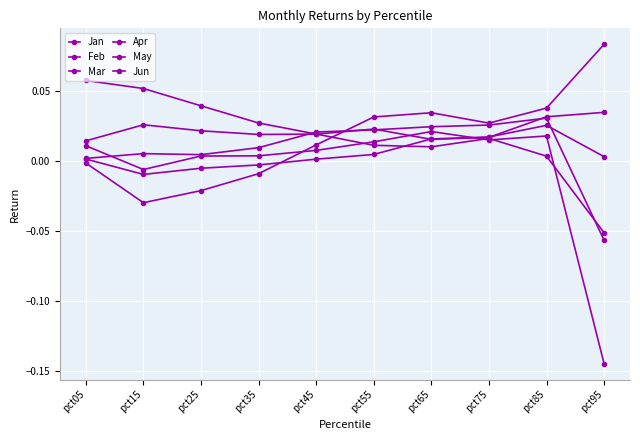

Which has a higher value, pct85 or pct15?

pct85